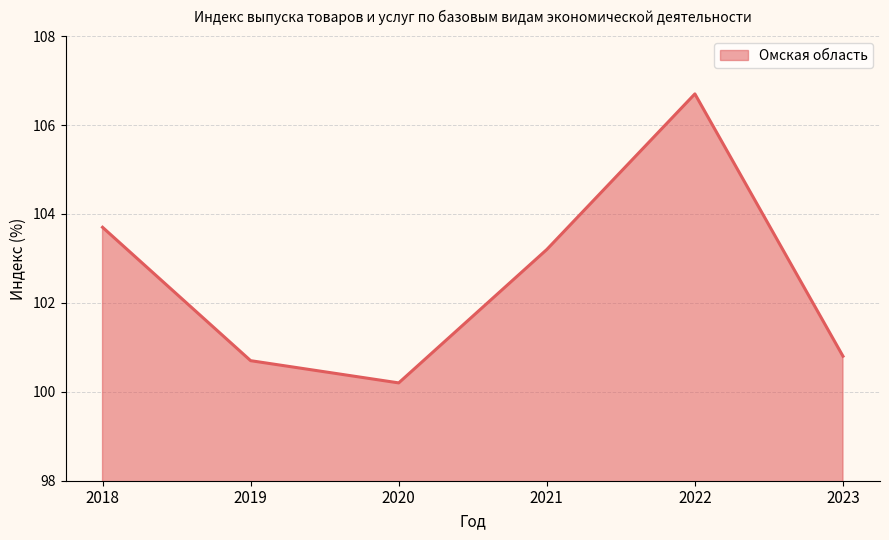

Reading right to left, extract all data points from this chart.

2023=100.8	2022=106.7	2021=103.2	2020=100.2	2019=100.7	2018=103.7